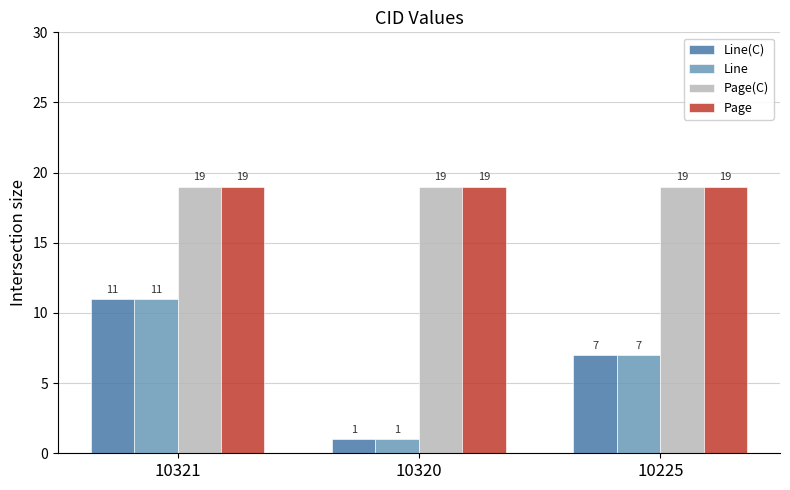

At which label is Line closest to 6?

10225